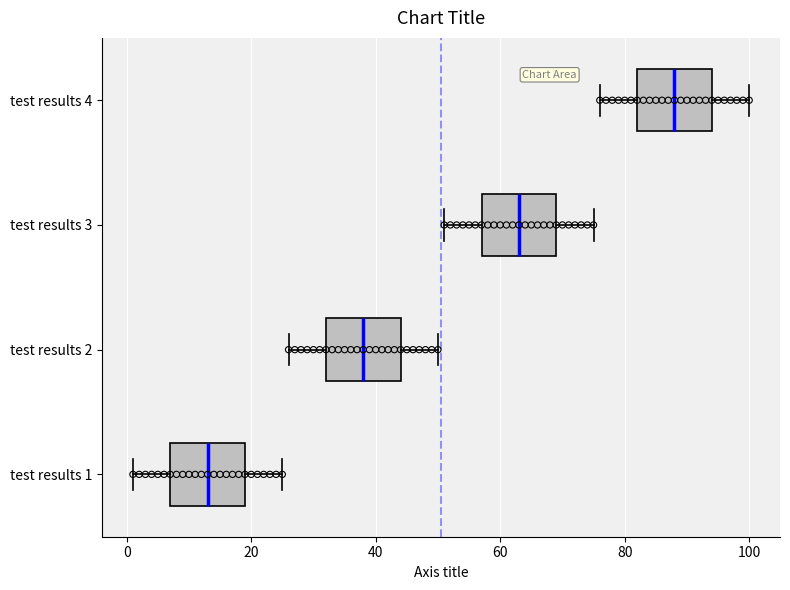

Which box's median line is the furthest to the left?

test results 1